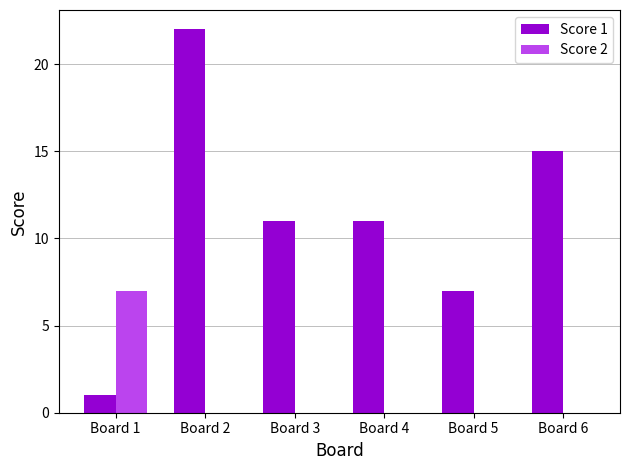

Which series changed the most between Board 1 and Board 3?

Score 1